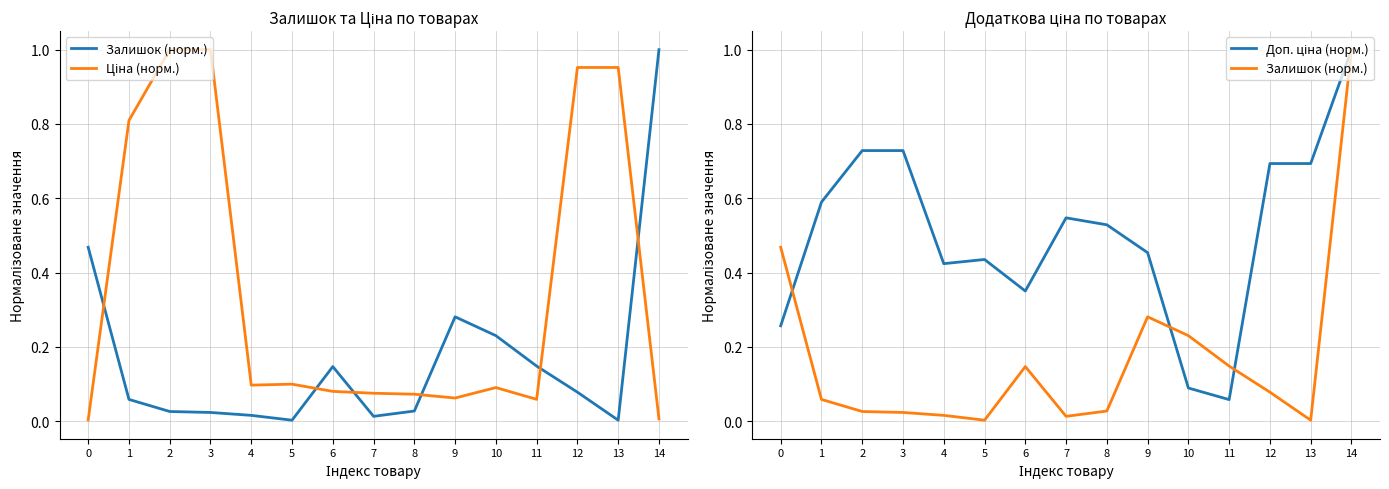

How many lines are shown in the chart?

3